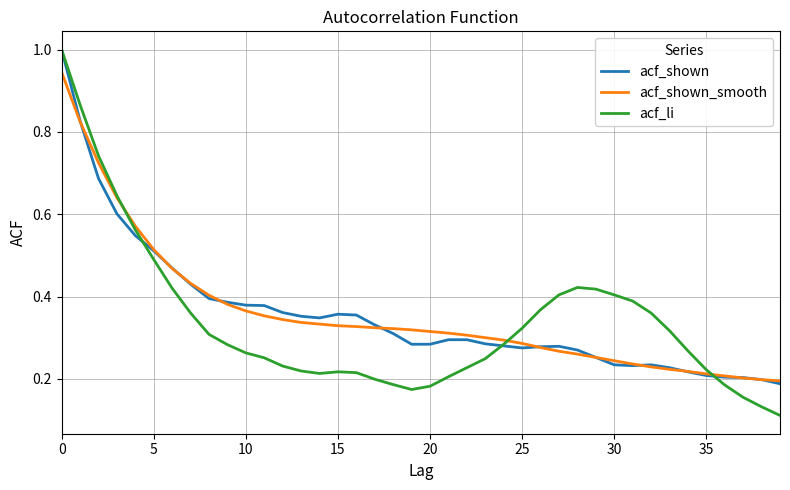

What is the maximum value for acf_shown?

1.0